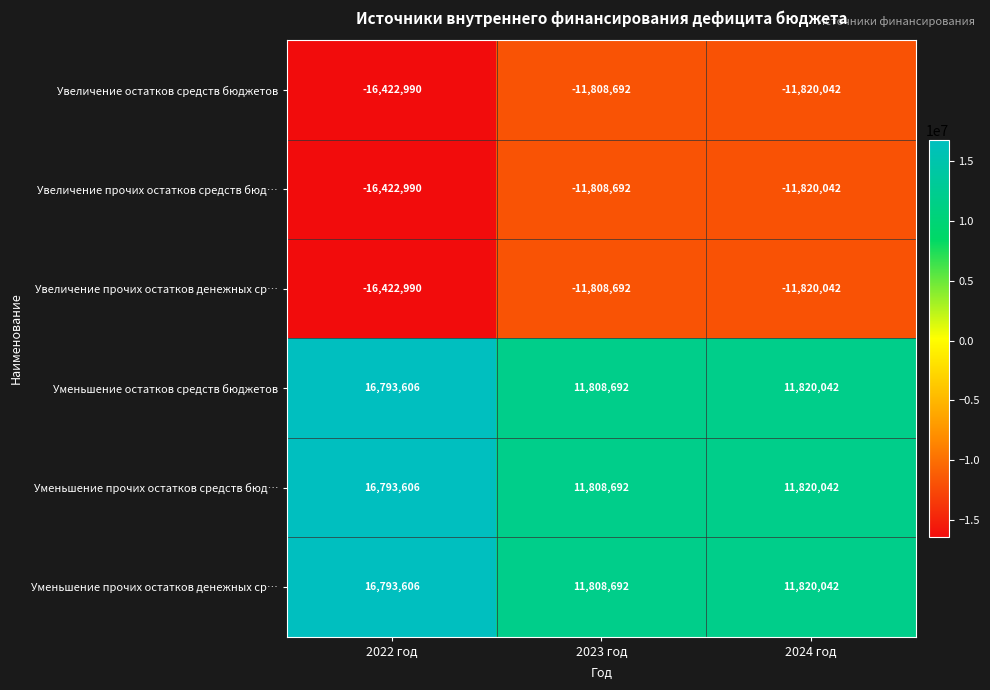

Reading right to left, transcribe all the data shown in this chart.

Увеличение остатков средств бюджетов: 2024 год=-11820042	2023 год=-11808692	2022 год=-16422990
Увеличение прочих остатков средств бюд…: 2024 год=-11820042	2023 год=-11808692	2022 год=-16422990
Увеличение прочих остатков денежных ср…: 2024 год=-11820042	2023 год=-11808692	2022 год=-16422990
Уменьшение остатков средств бюджетов: 2024 год=11820042	2023 год=11808692	2022 год=16793606
Уменьшение прочих остатков средств бюд…: 2024 год=11820042	2023 год=11808692	2022 год=16793606
Уменьшение прочих остатков денежных ср…: 2024 год=11820042	2023 год=11808692	2022 год=16793606